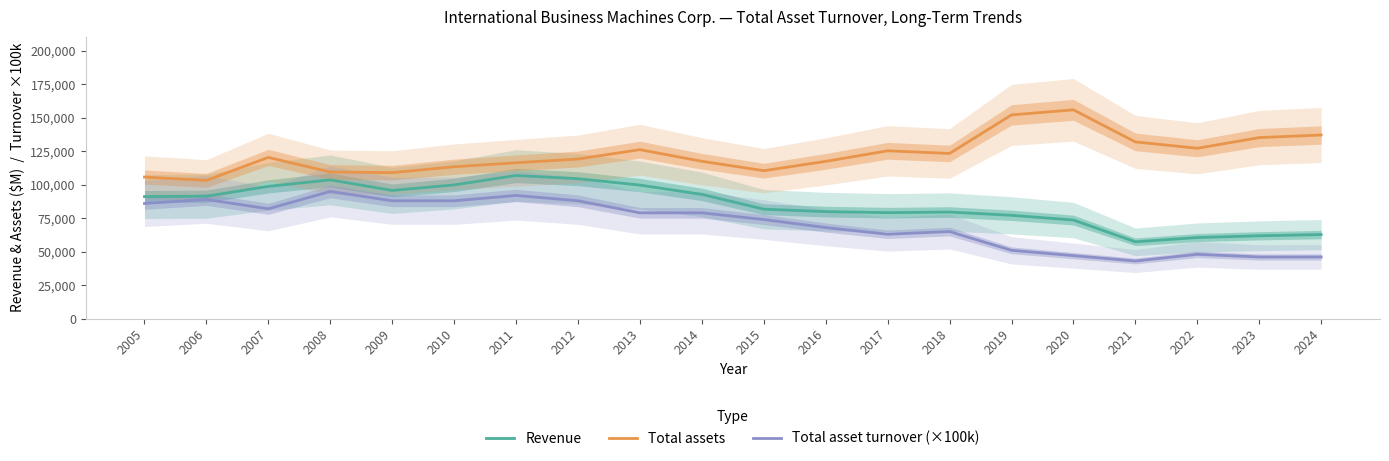

True or false: Total asset turnover (×100k) and Total assets intersect in this chart.

False